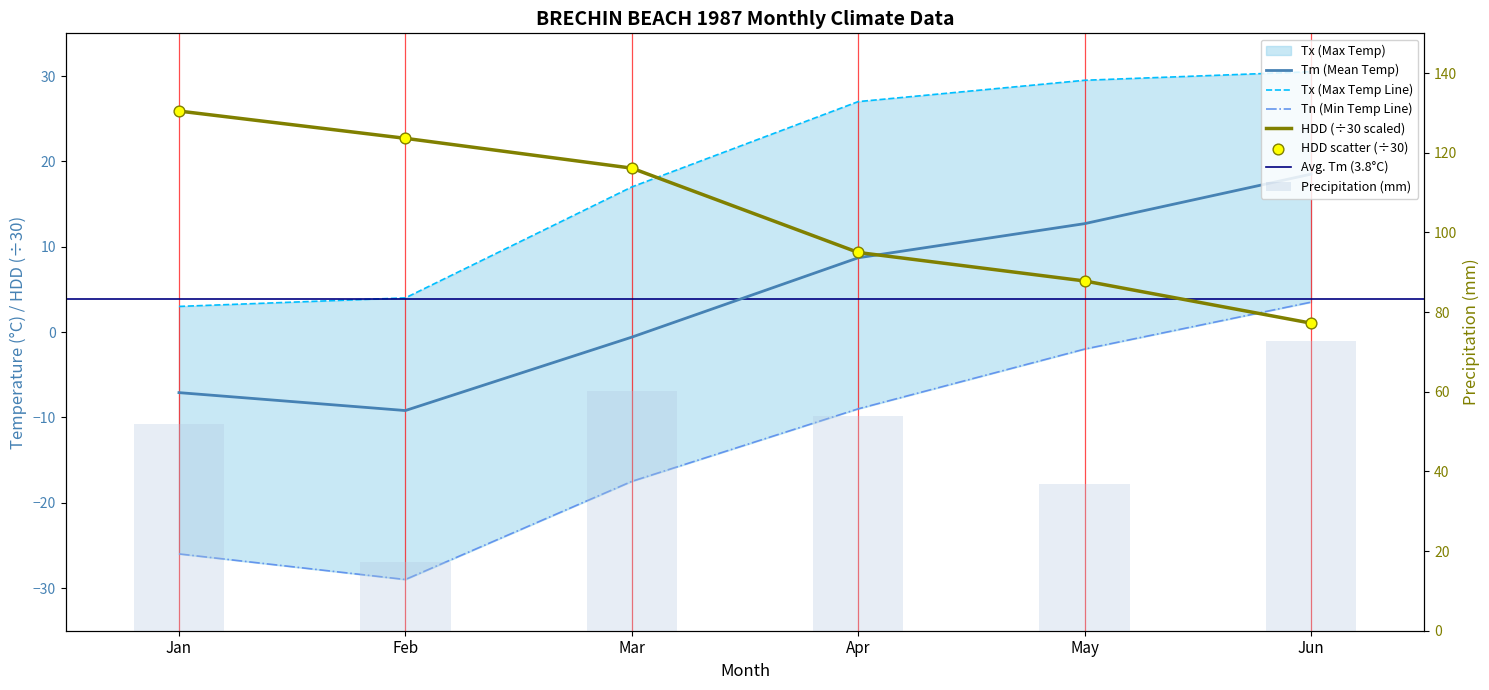

At how many categories does at least one series exceed 8?

6